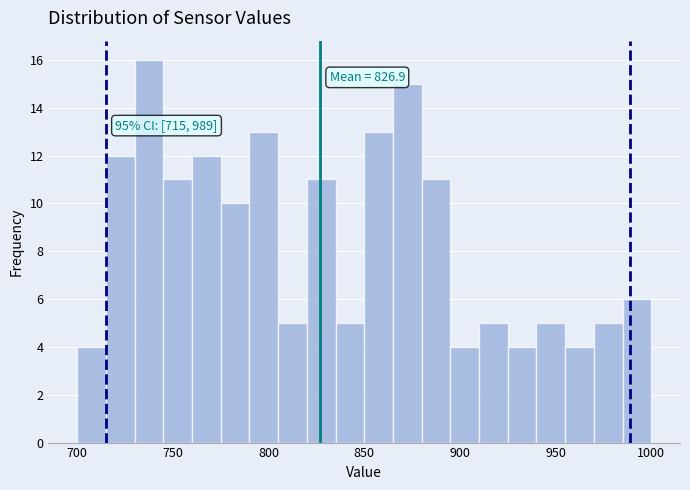

Read against the x-axis, roughly where is the centre of the tallest bar?

740